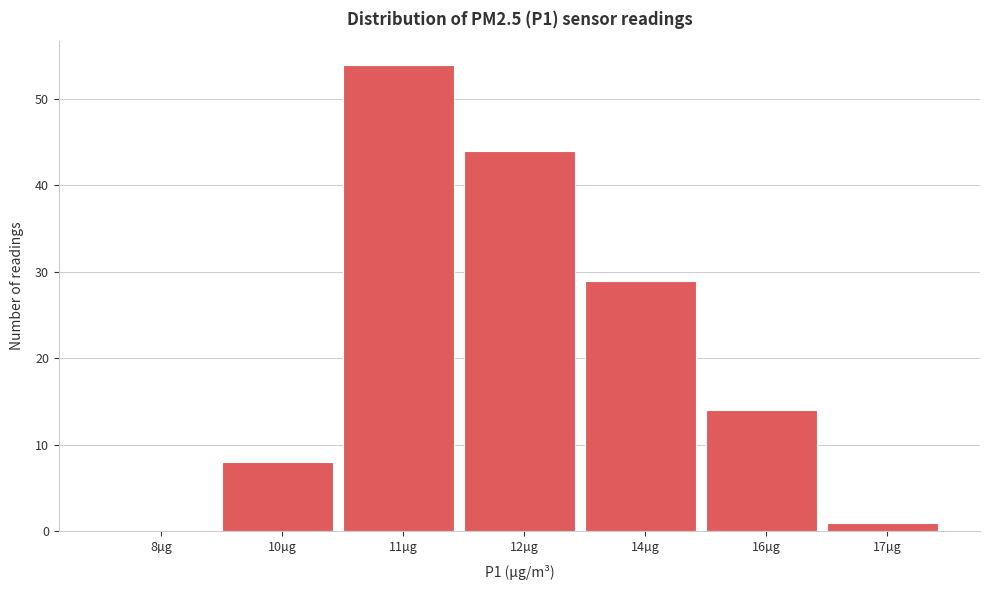

Reading left to right, transcribe all the data shown in this chart.

8µg=0	10µg=8	11µg=54	12µg=44	14µg=29	16µg=14	17µg=1